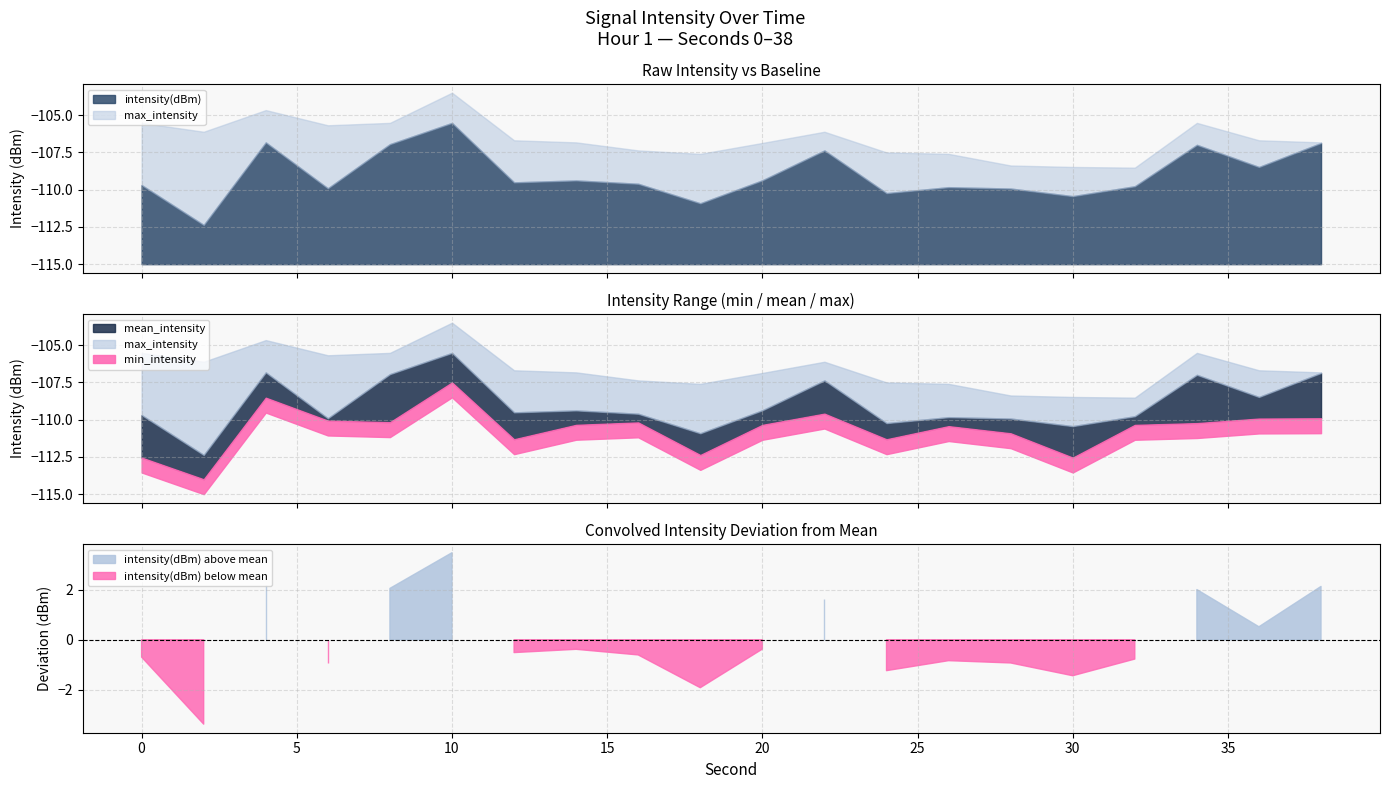

What is the difference between the highest and lowest values at 36?

3.2